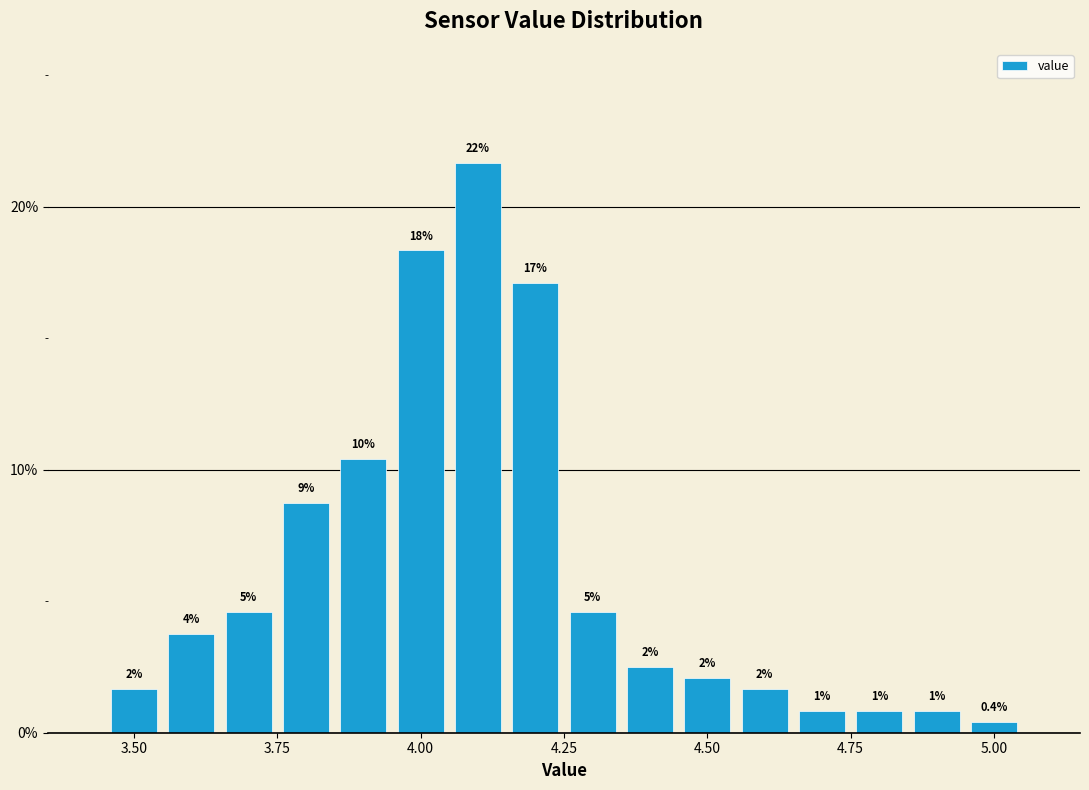

Read against the x-axis, roughly where is the centre of the tallest bar?

4.10